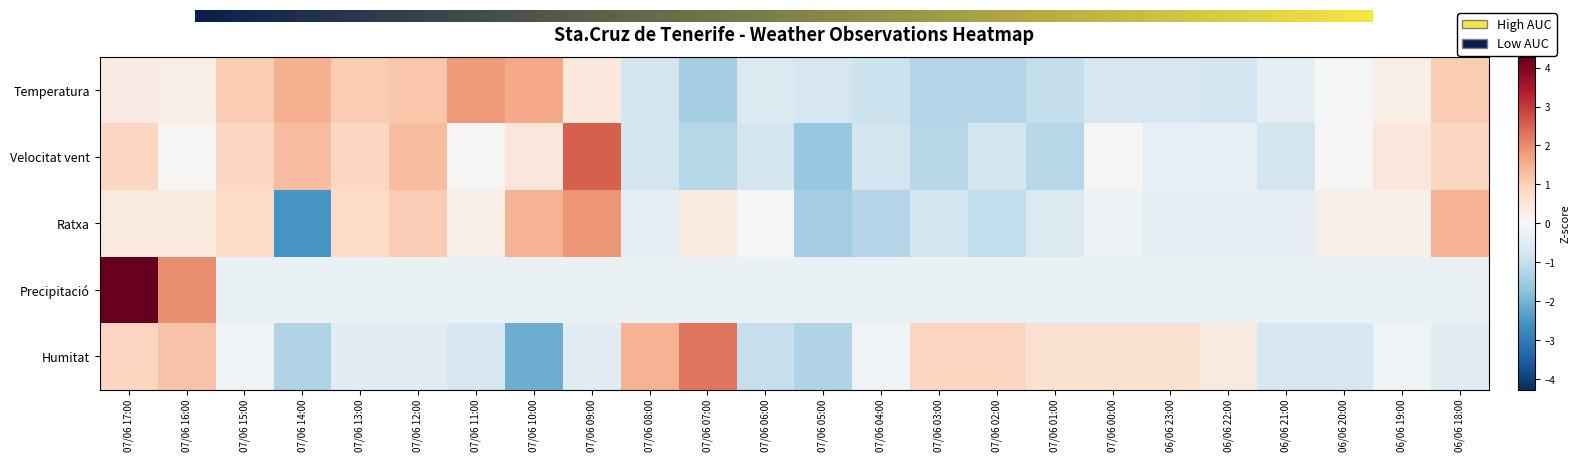

At which category is the sum across all series the highest?

07/06 17:00